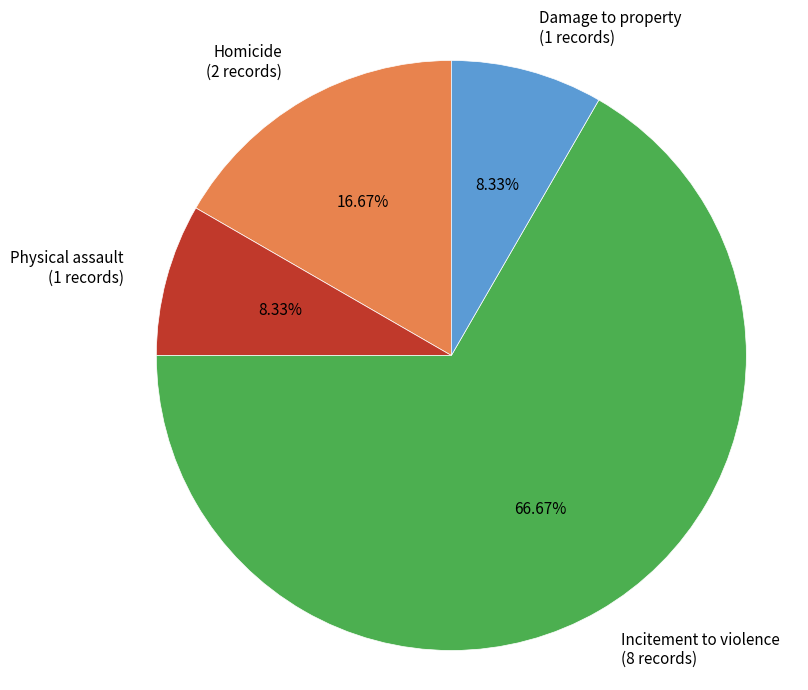

To the nearest percent, what portion does Damage to property represent?

8%